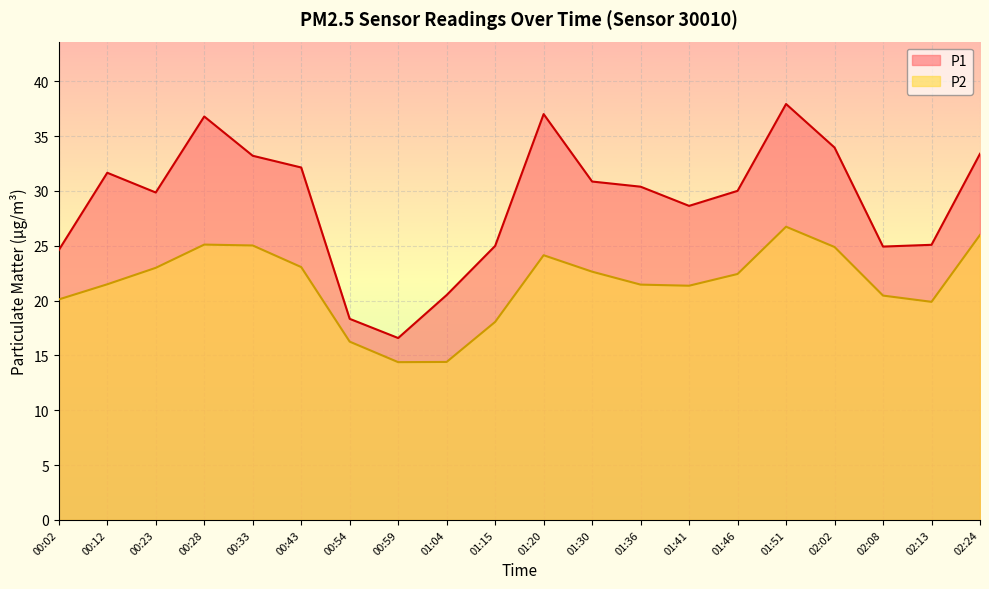

How many data points in P1 are above 30?

10